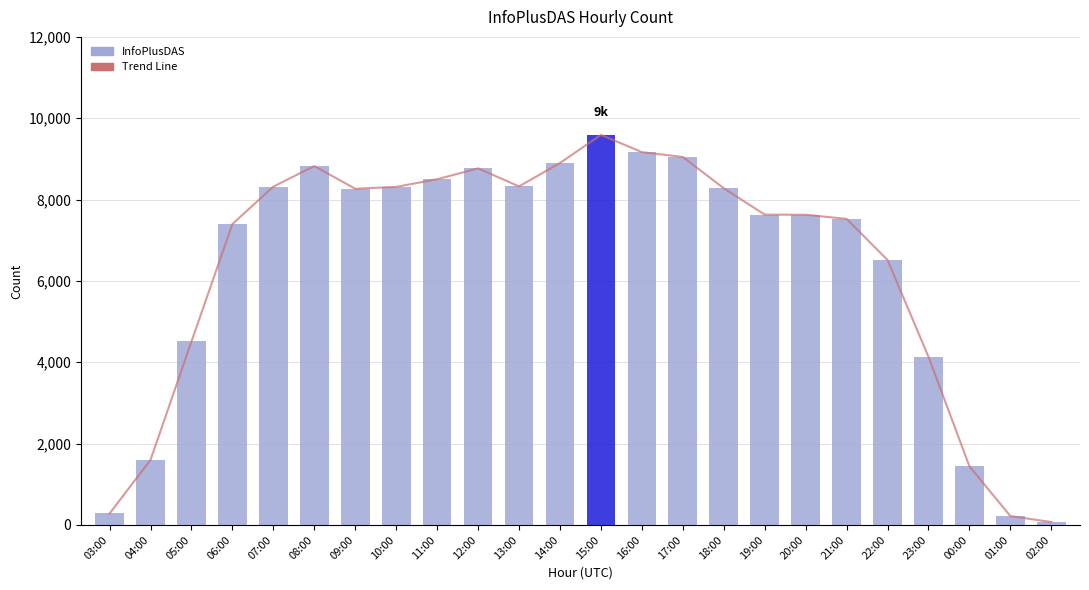

The value of InfoPlusDAS at 12:00 is 14056. True or false?

False